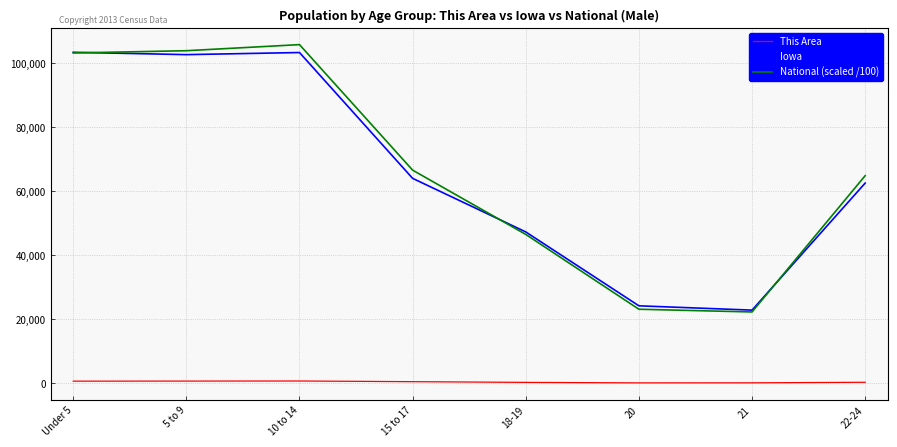

True or false: This Area and National (scaled /100) intersect in this chart.

False